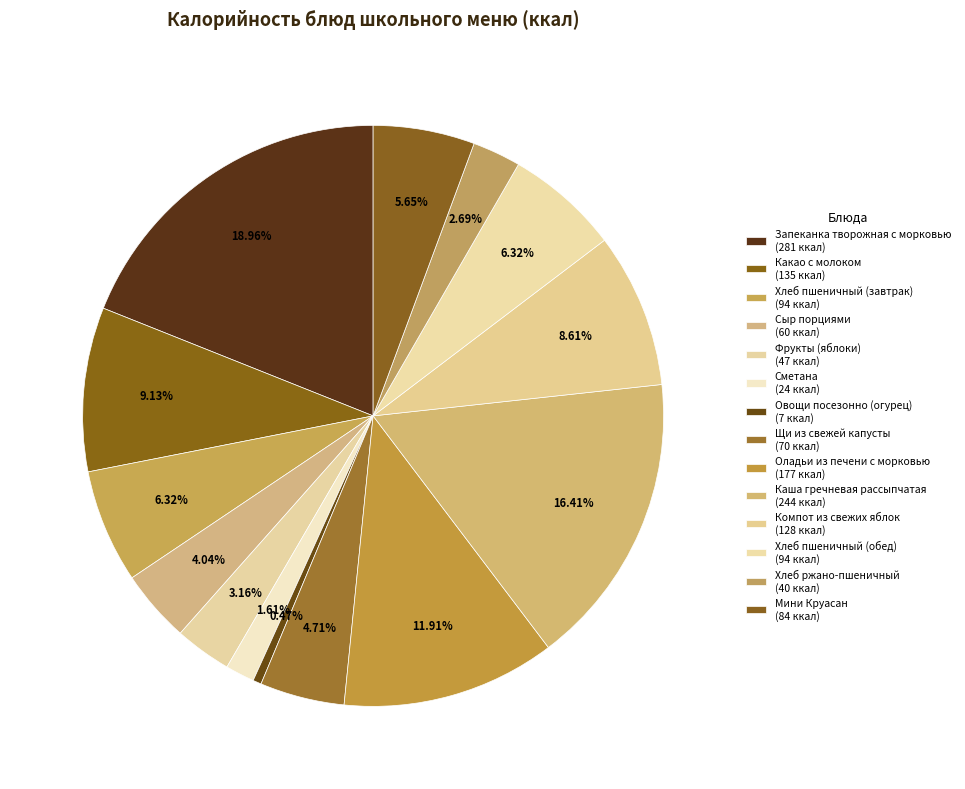

To the nearest percent, what percentage of the pie is Сыр порциями?

4%